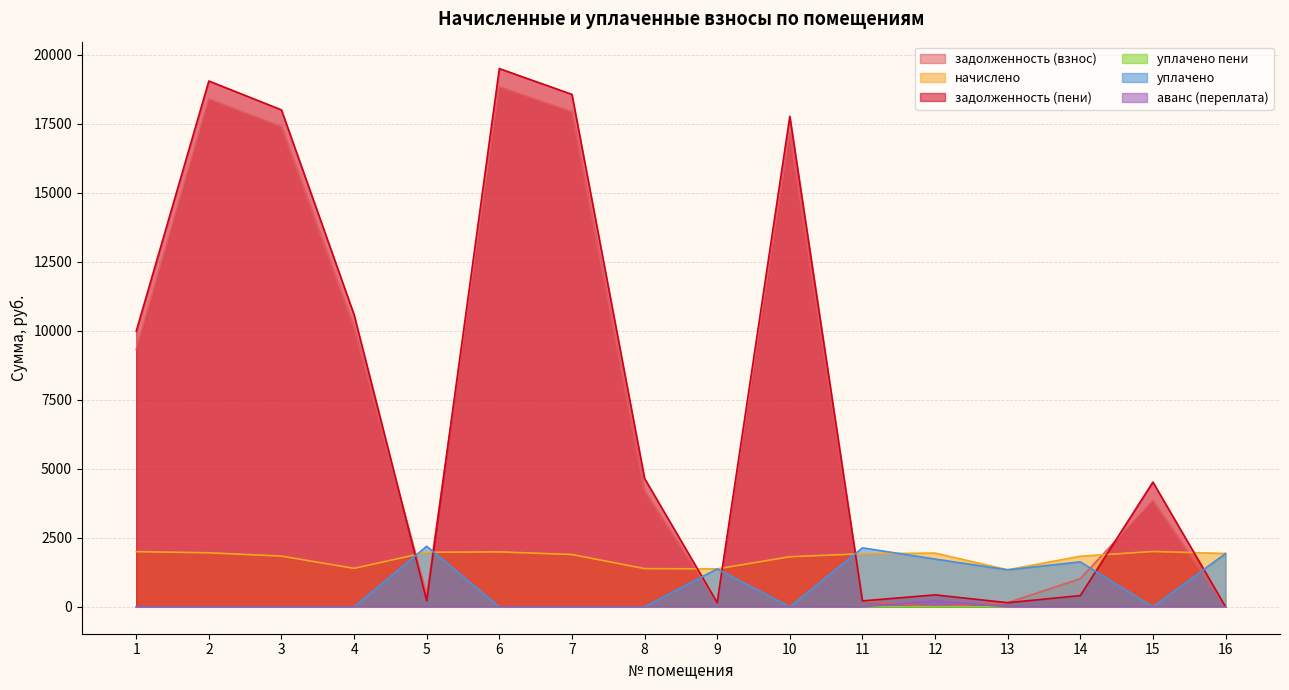

At which category does уплачено reach its first local peak?

5